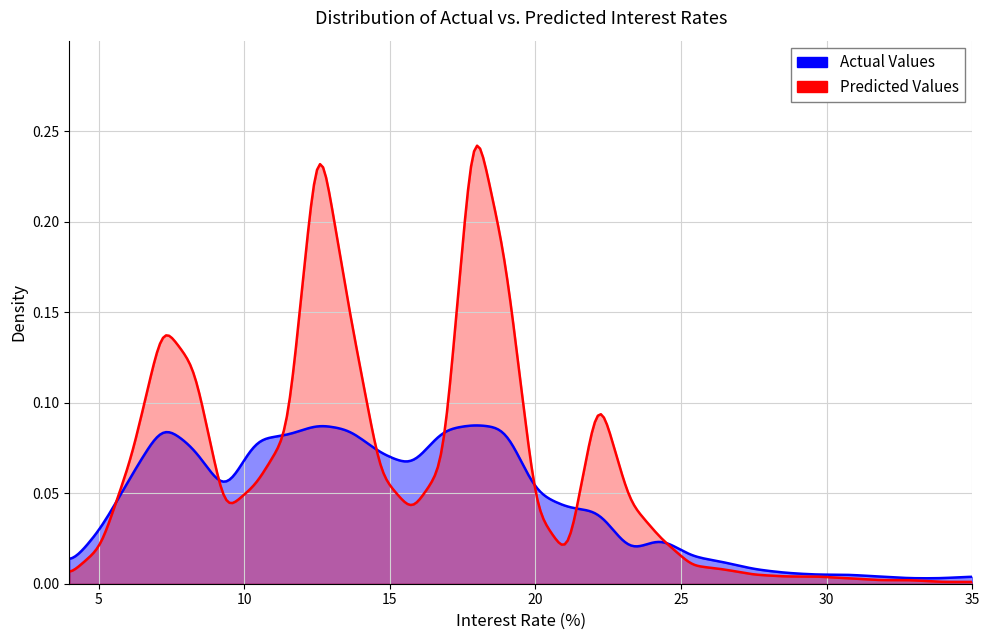

Which series has the largest range (max minus min)?

Predicted Values